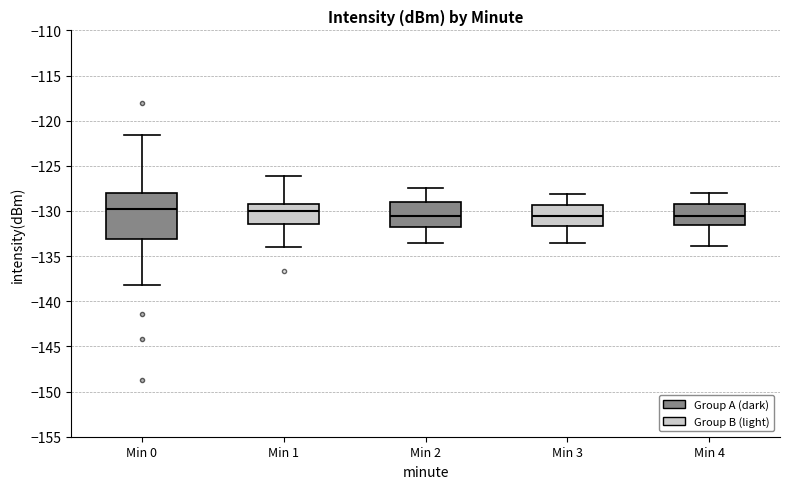

Reading left to right, transcribe this box plot: for each box, give where its median line is, the range the box spans, and where its two whiskers end, as read against the y-axis. The values are not printed on the chart, so give them approximately, as read against the axis.

Min 0: median -129.5, box -133.0 to -128.0, whiskers -138.0 to -121.5
Min 1: median -130.0, box -131.5 to -129.0, whiskers -134.0 to -126.0
Min 2: median -130.5, box -131.5 to -129.0, whiskers -133.5 to -127.5
Min 3: median -130.5, box -131.5 to -129.5, whiskers -133.5 to -128.0
Min 4: median -130.5, box -131.5 to -129.0, whiskers -134.0 to -128.0